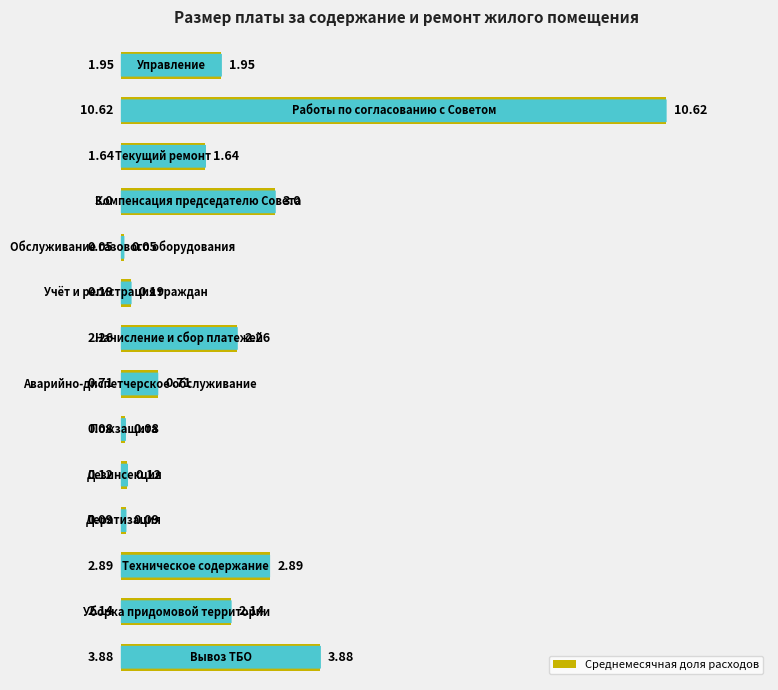

What is the sum of all values?

29.6